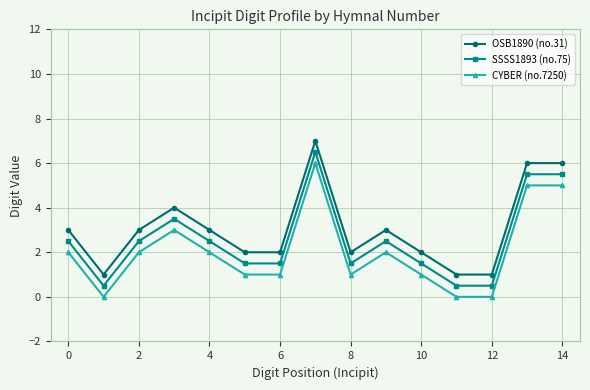

What is the difference between the second highest and minimum values in the SSSS1893 (no.75) series?

5.0